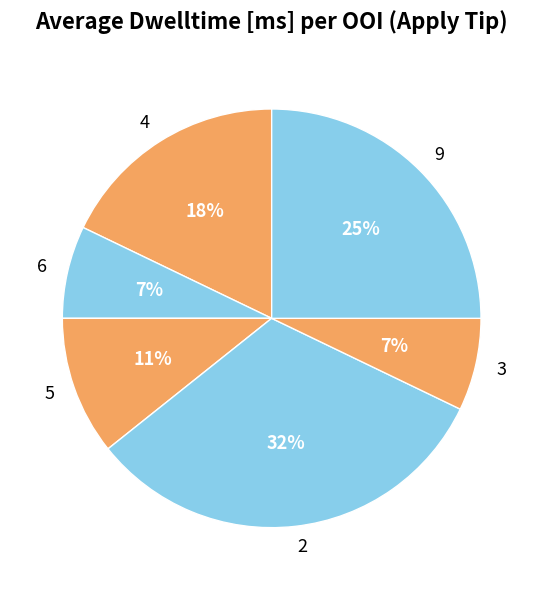

To the nearest percent, what is the difference between the largest and smallest slice percentages?

25%